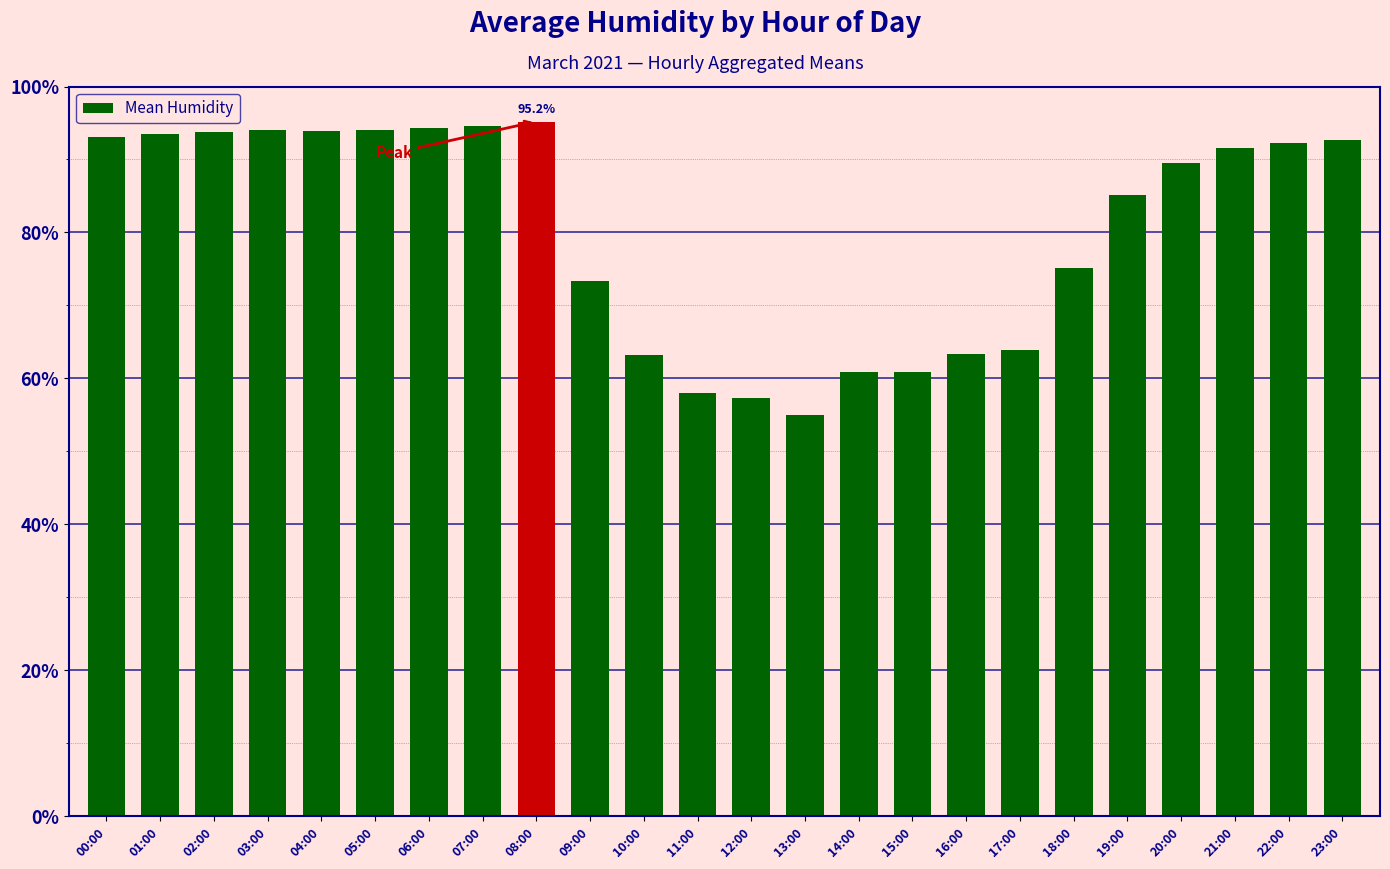

How many data points are above 91?

12